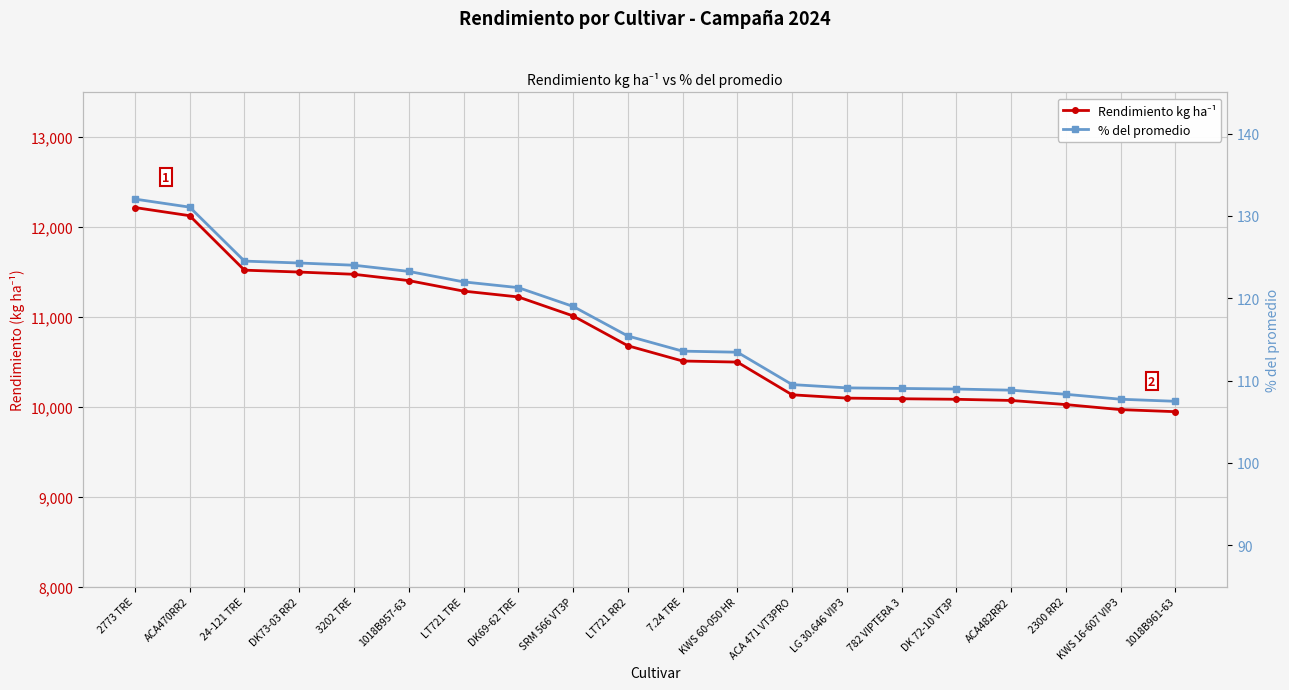

Which label corresponds to the largest value in the chart?

2773 TRE